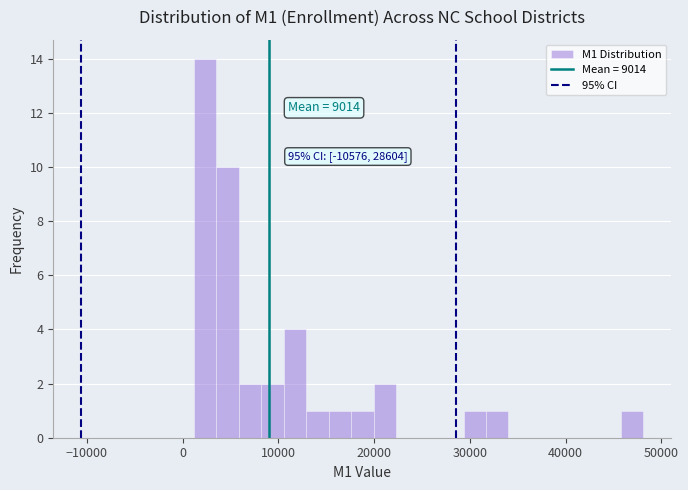

Read against the x-axis, roughly where is the centre of the tallest bar?

2000